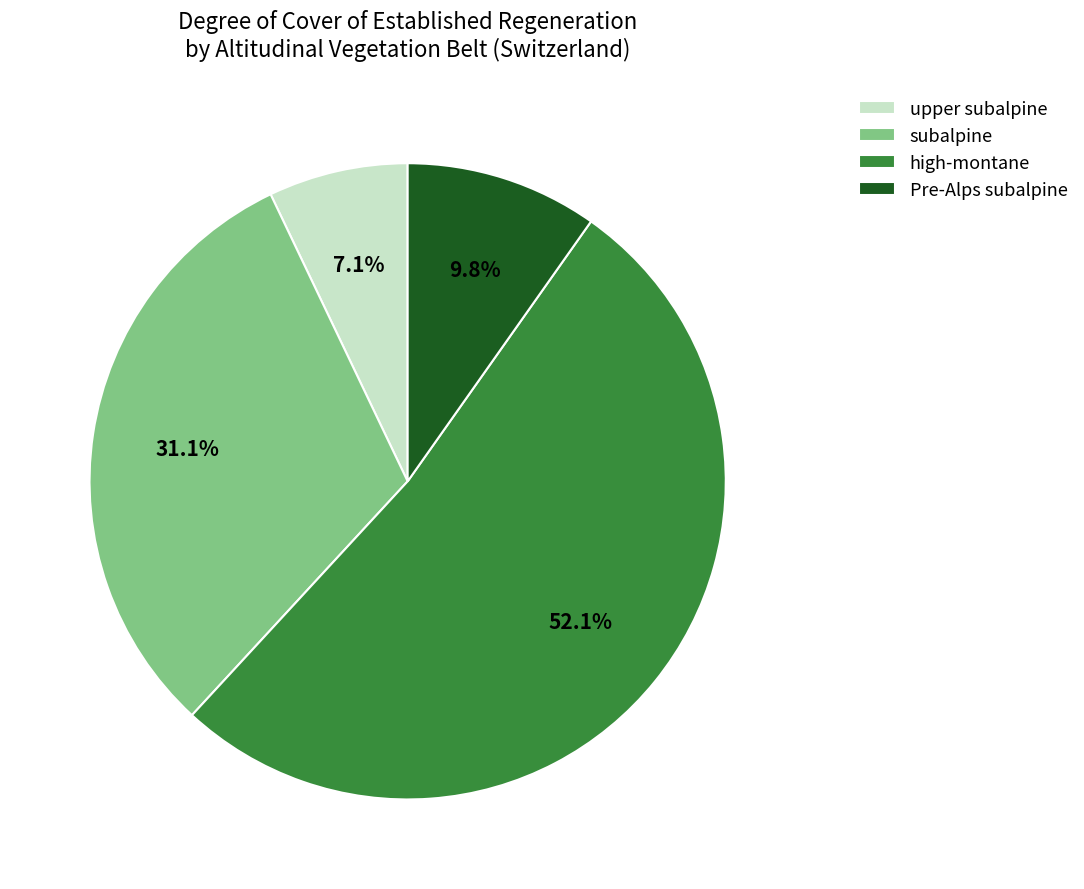

Which category has the biggest portion of the pie?

high-montane